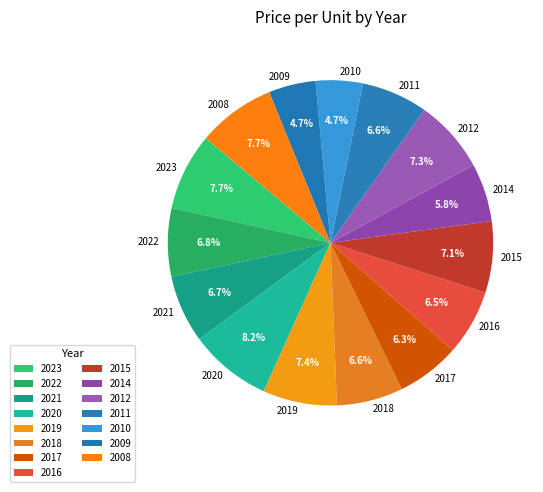

Does 2009 account for over 50% of the chart?

No